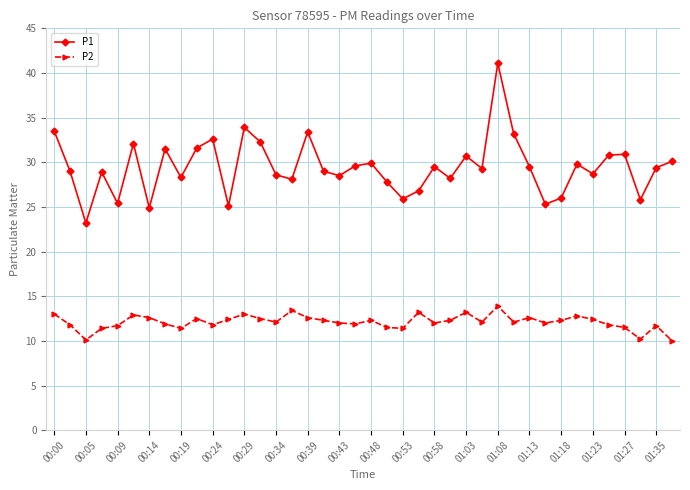

How many interior local valleys does the P1 series have?

13